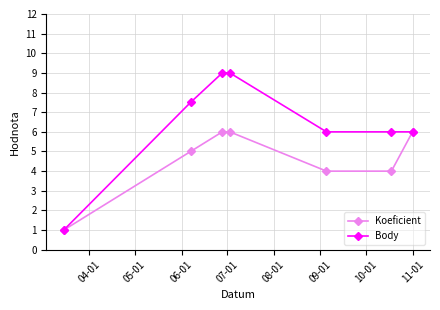

At how many categories does at least one series exceed 3?

6